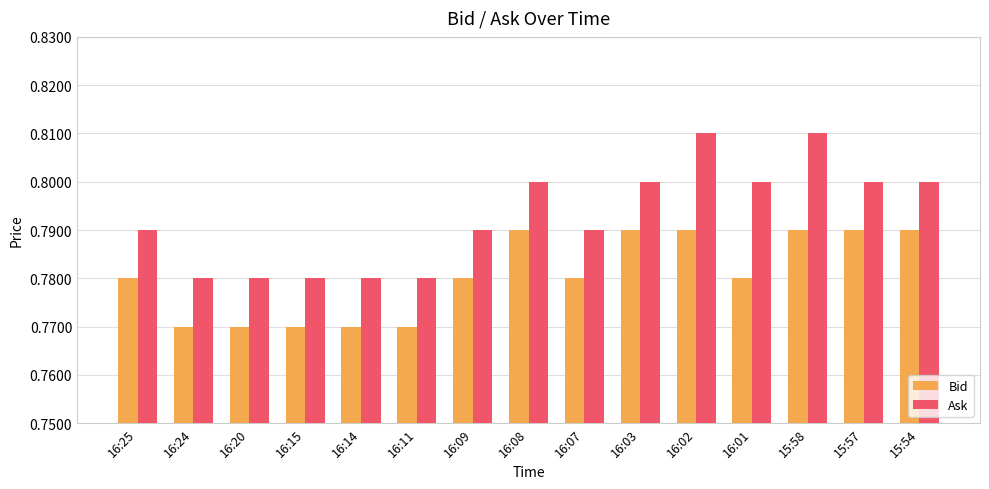

Count the Bid values in the range 0 to 1.

15